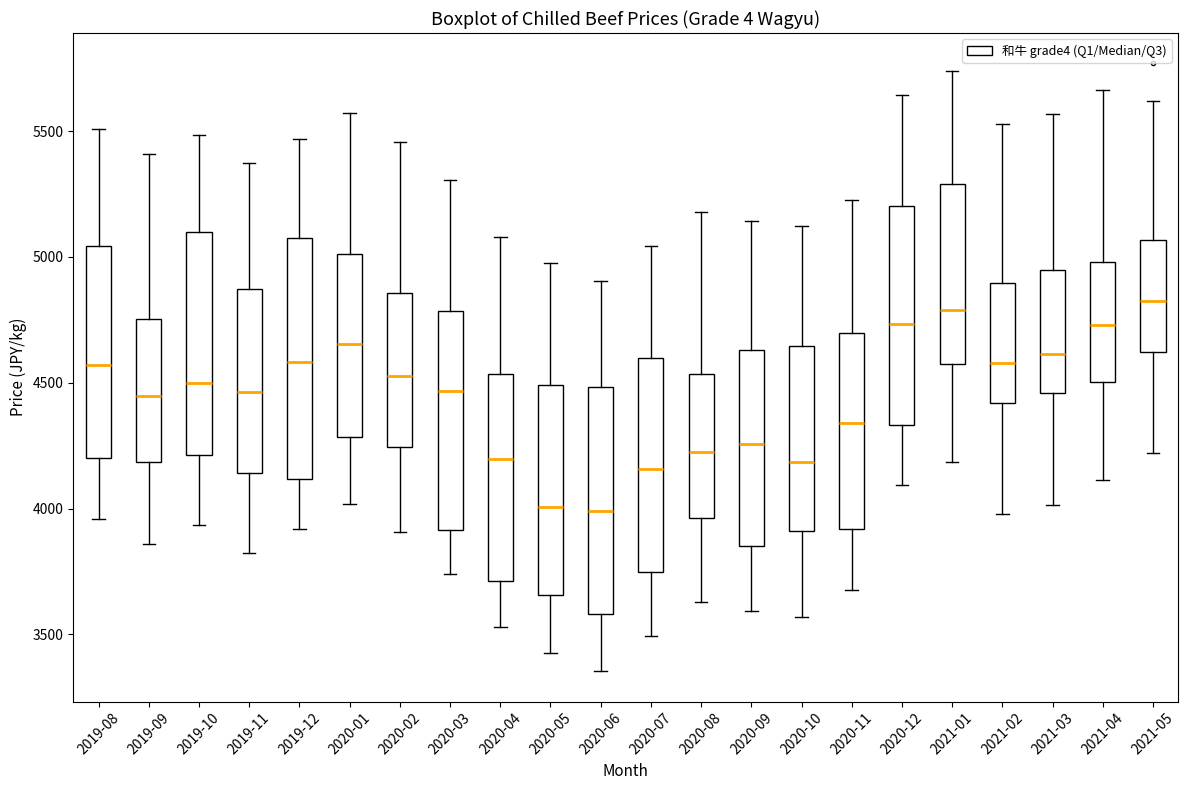

Which box is the tallest, from its lower edge to its upper edge?

2019-12